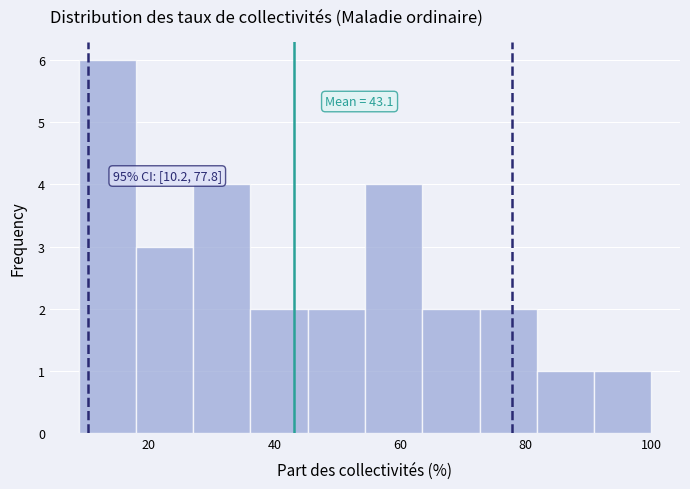

Which range on the x-axis has the tallest bar?

8 to 18